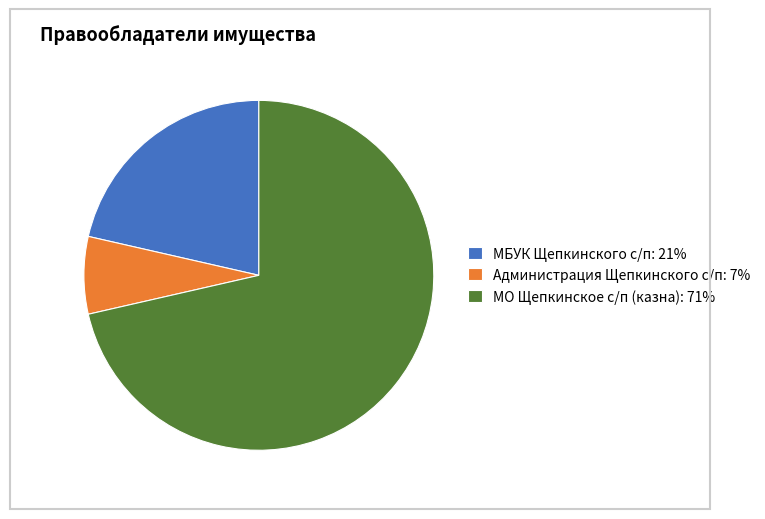

Is МБУК Щепкинского с/п: 21% the majority of the pie?

No